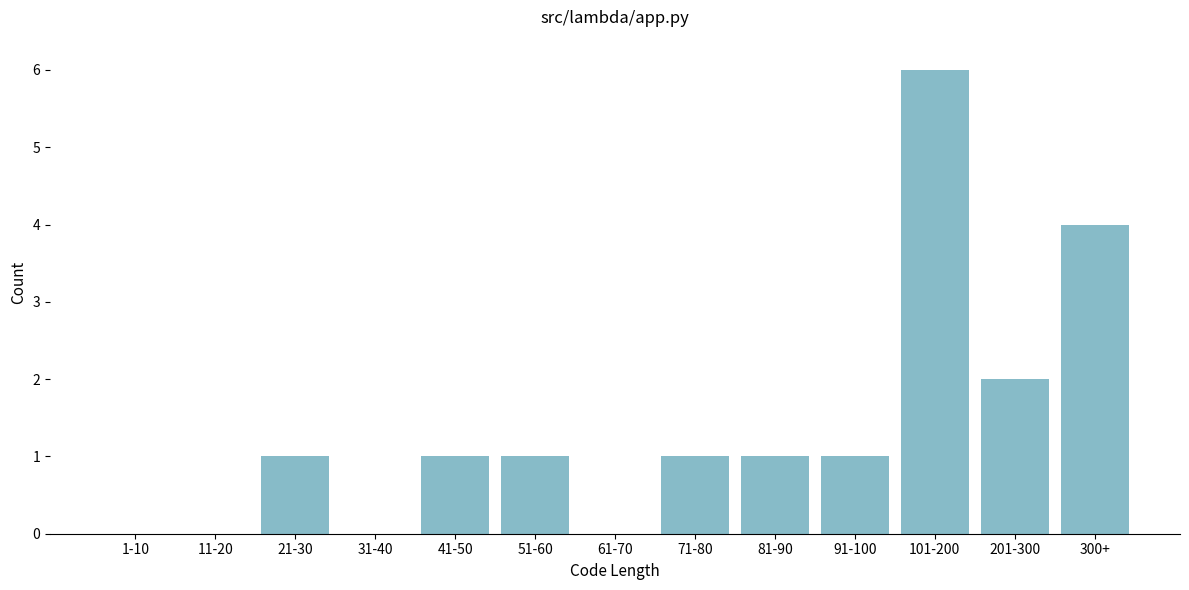

Reading right to left, transcribe all the data shown in this chart.

300+=4	201-300=2	101-200=6	91-100=1	81-90=1	71-80=1	61-70=0	51-60=1	41-50=1	31-40=0	21-30=1	11-20=0	1-10=0